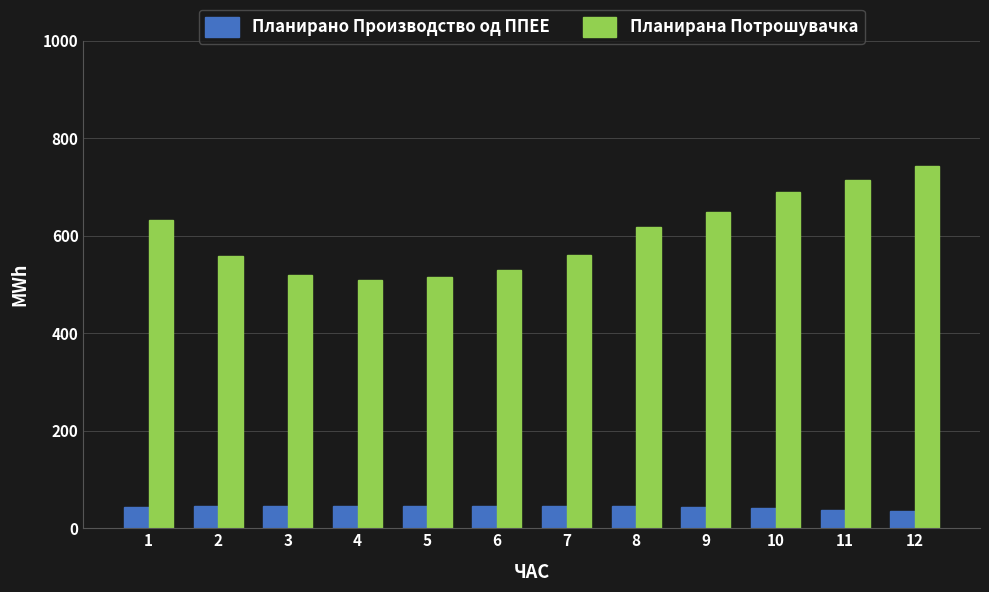

What is the total value across all series at 7?

606.4